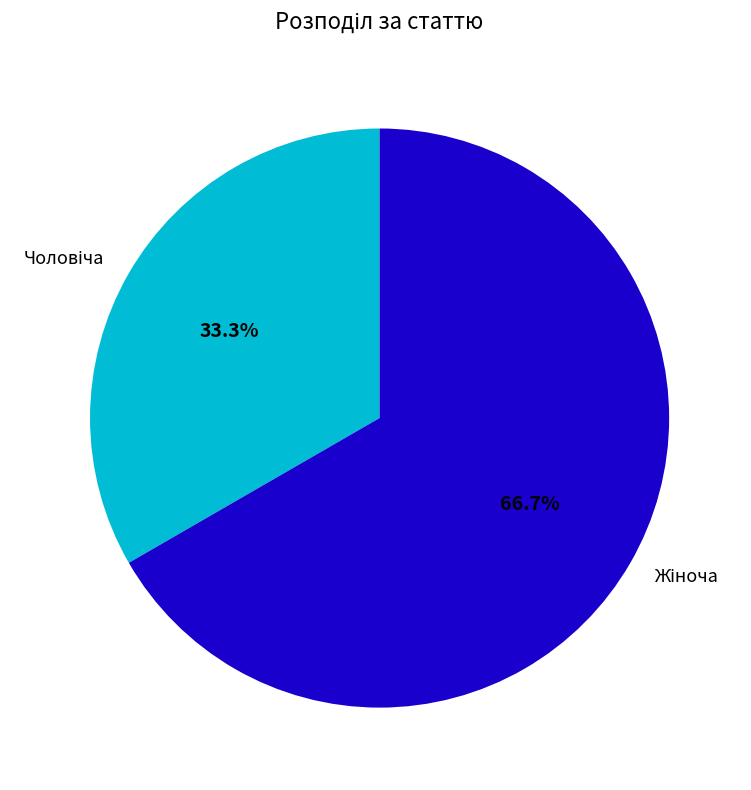

Does any single category account for the majority?

Yes